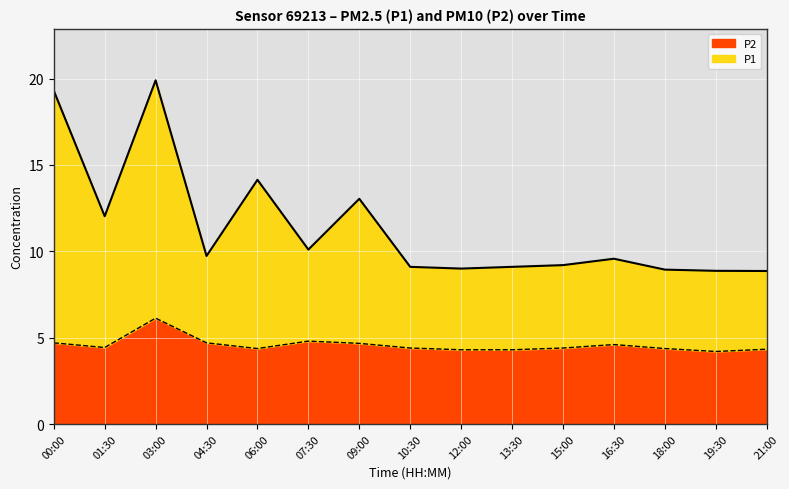

How many distinct data groups are displayed?

2